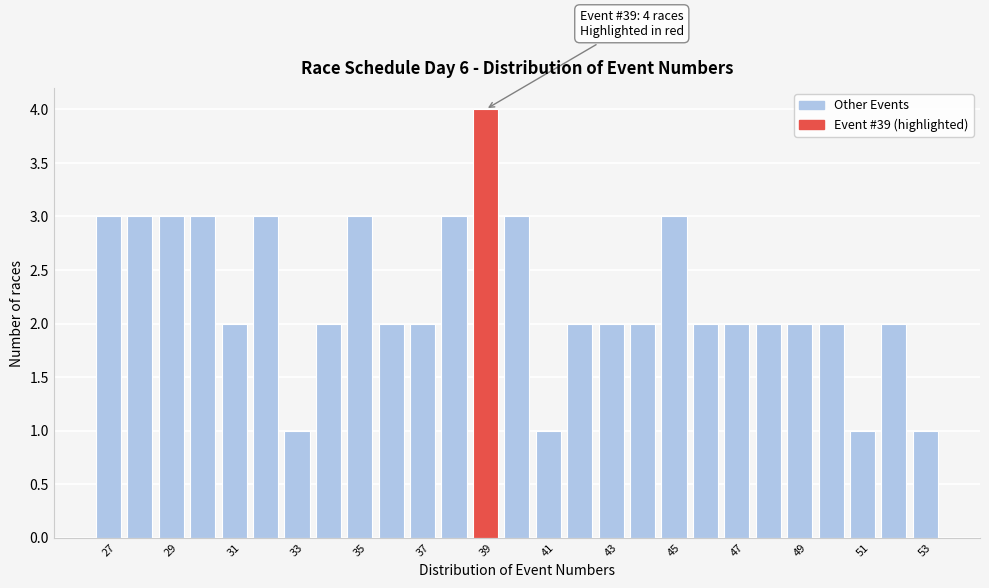

Which range on the x-axis has the tallest bar?

38.5 to 39.5